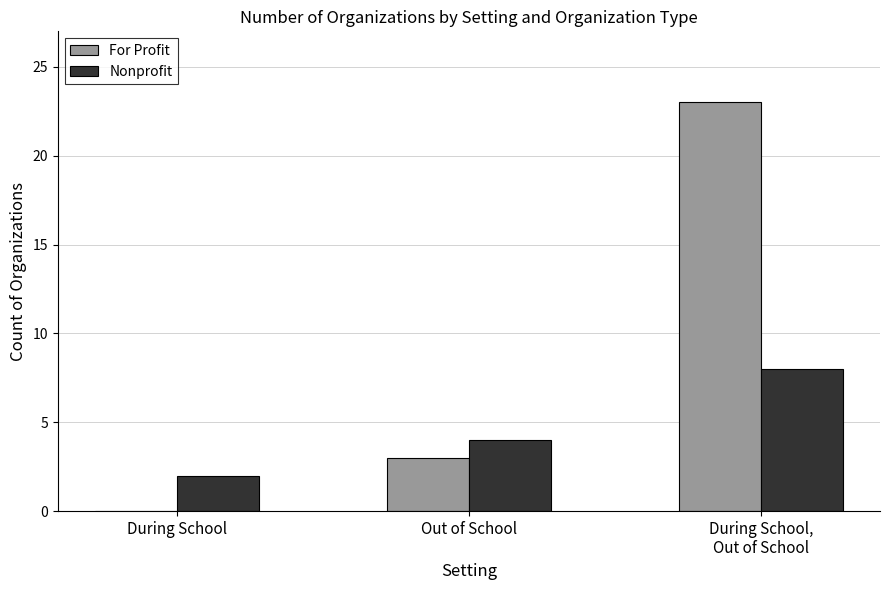

What is the difference between the Nonprofit values at Out of School and During School?

2